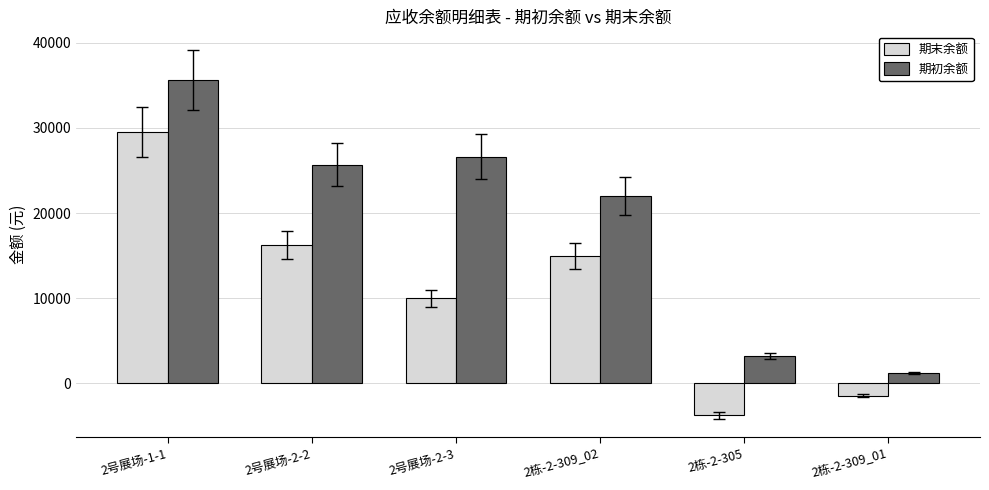

How many series are shown in this chart?

2